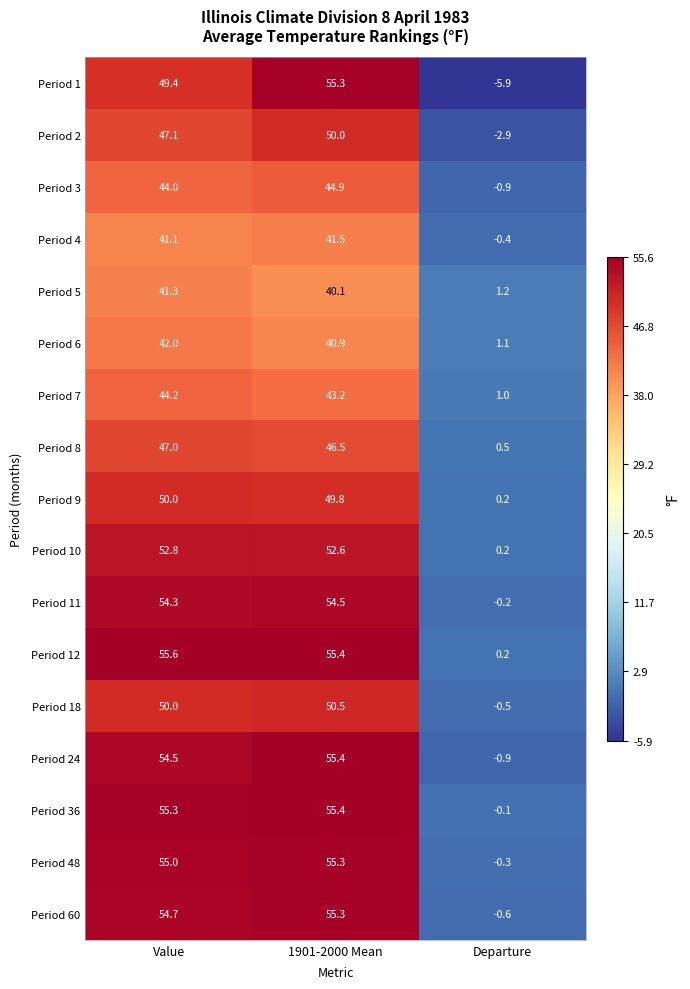

What is the total value across all series at Value?

838.3